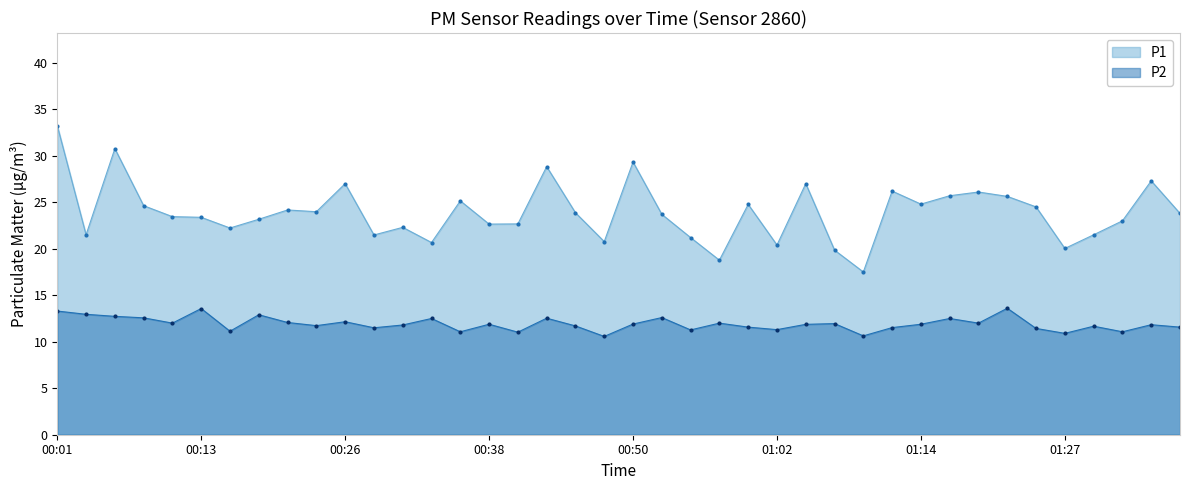

How many data points in P1 are less than 23?

15